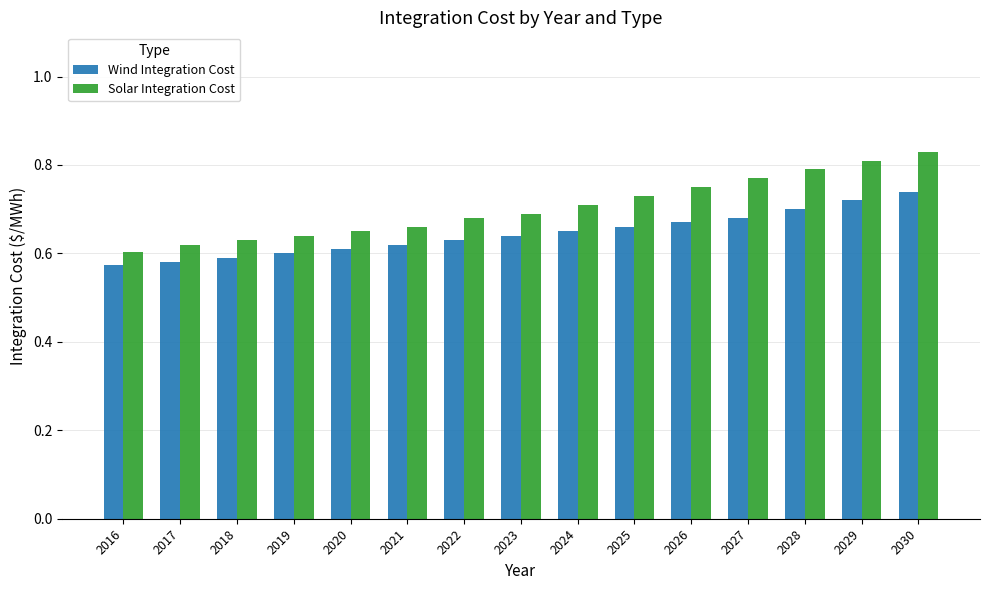

What is the difference between the Solar Integration Cost values at 2027 and 2018?

0.1